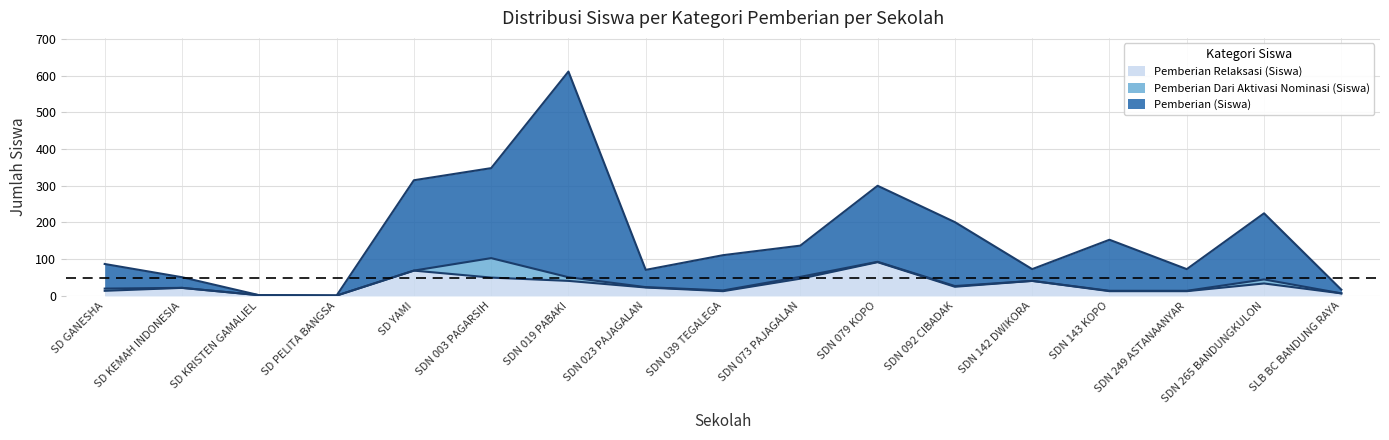

How many lines are shown in the chart?

3